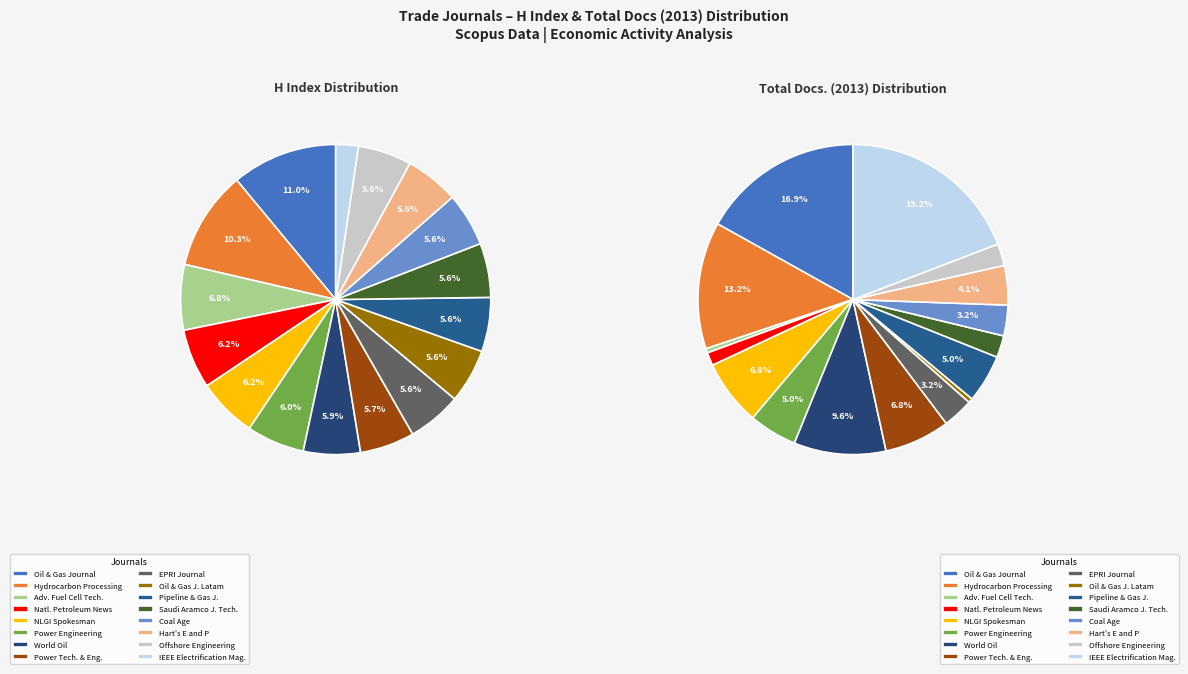

What percentage do Hart's E and P and Oil and Gas Journal Latinoamerica together represent?

4.6%